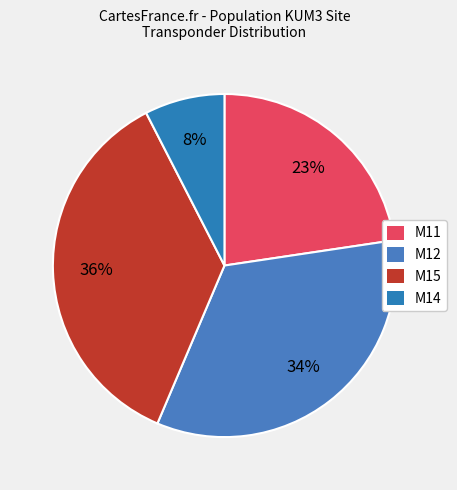

Approximately how many times larger is the value at M15 compared to M12?

1.1